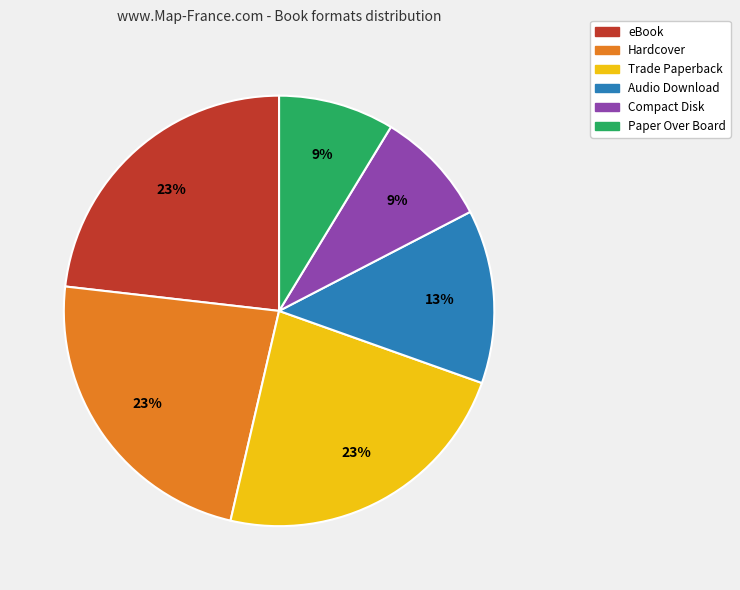

Is Trade Paperback the majority of the pie?

No